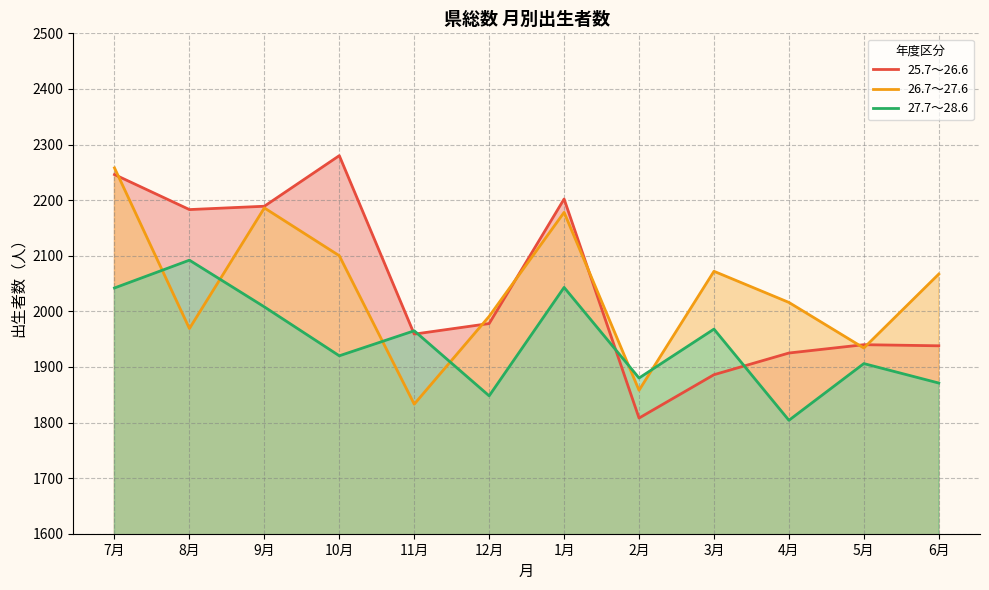

Which label corresponds to the largest value in the chart?

10月